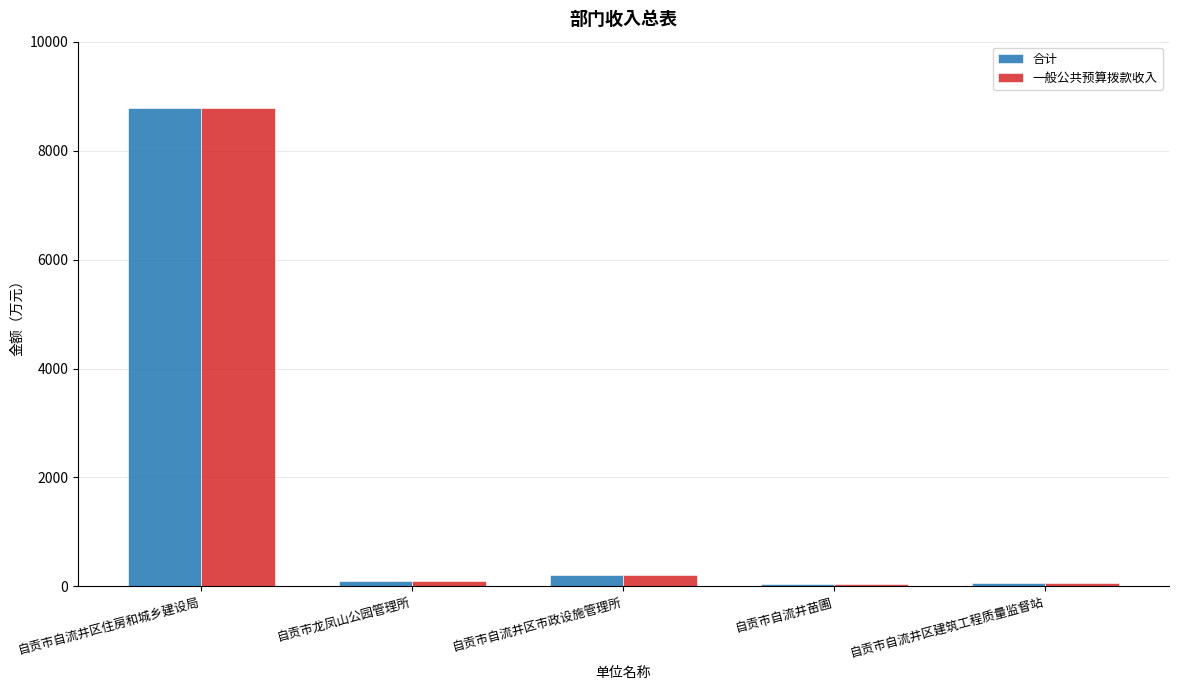

What is the difference between the 一般公共预算拨款收入 values at 自贡市自流井苗圃 and 自贡市自流井区住房和城乡建设局?

8744.4